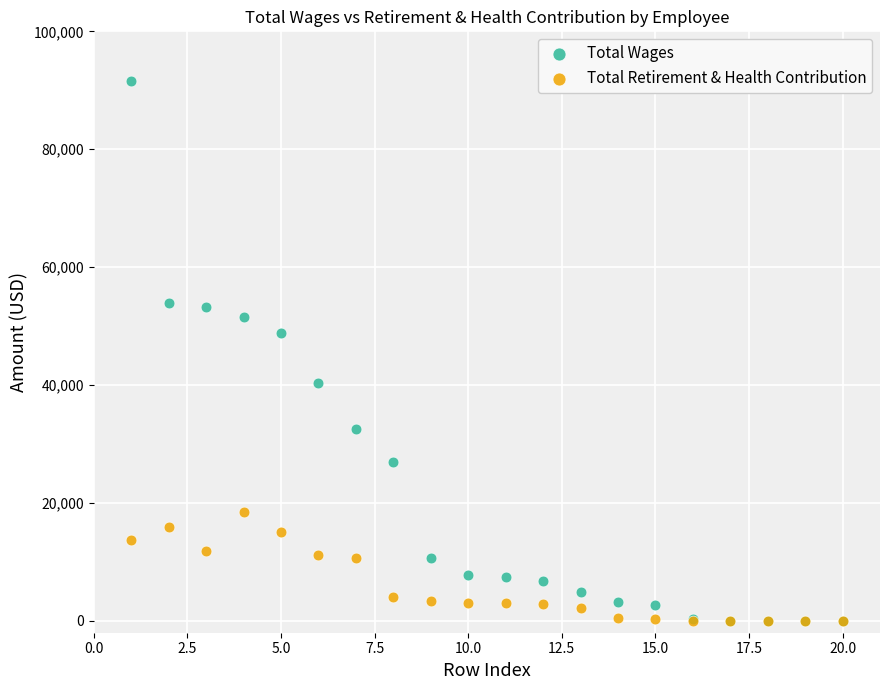

In the Total Wages series, what Y value is closest to 45750?

48767